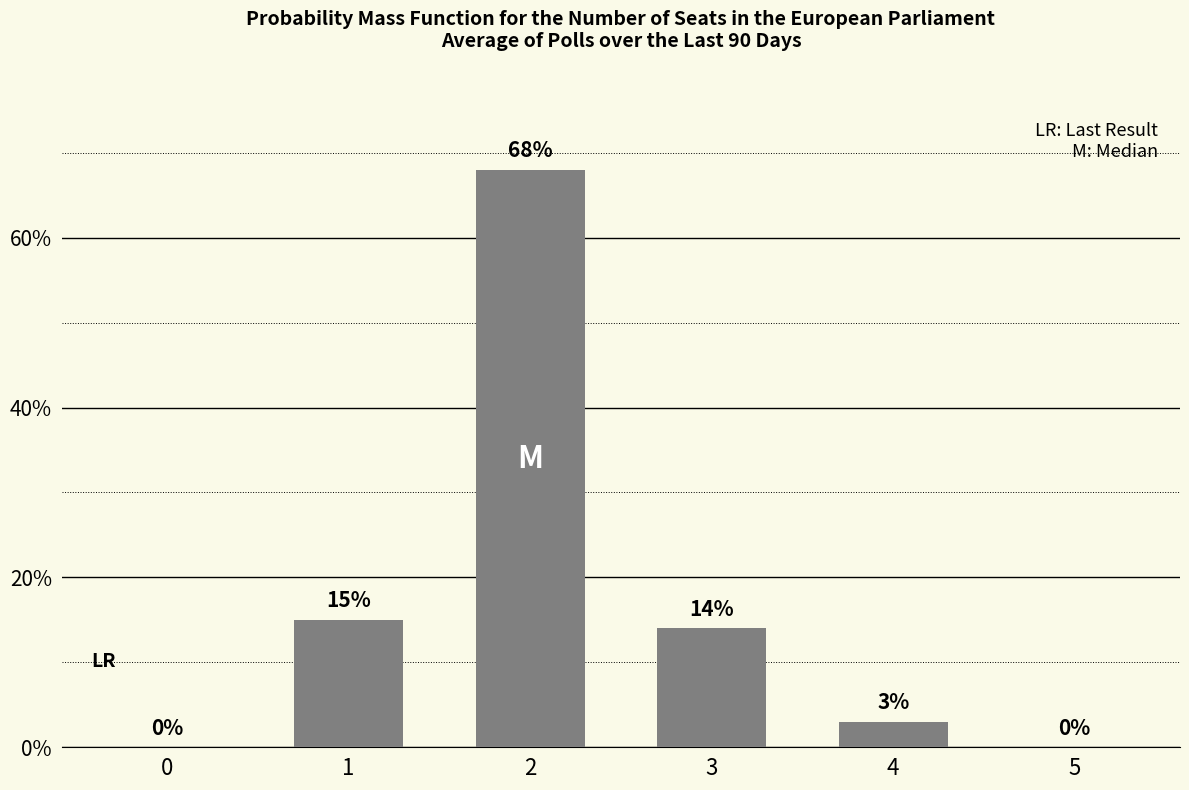

The chart shows a value of 6 at 1. True or false?

False